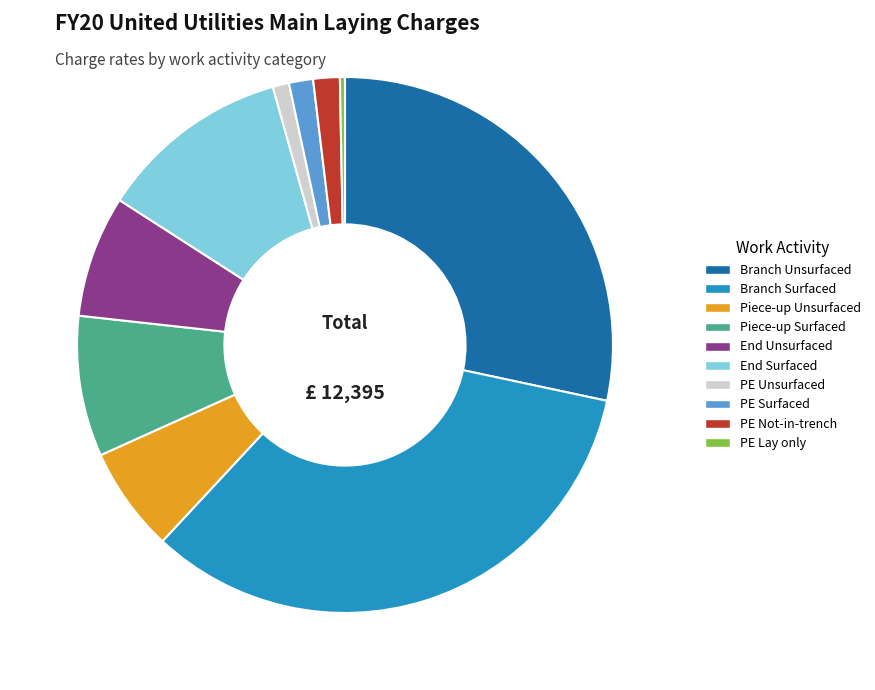

Approximately how many times larger is the value at PE Not-in-trench compared to Piece-up Unsurfaced?

0.3